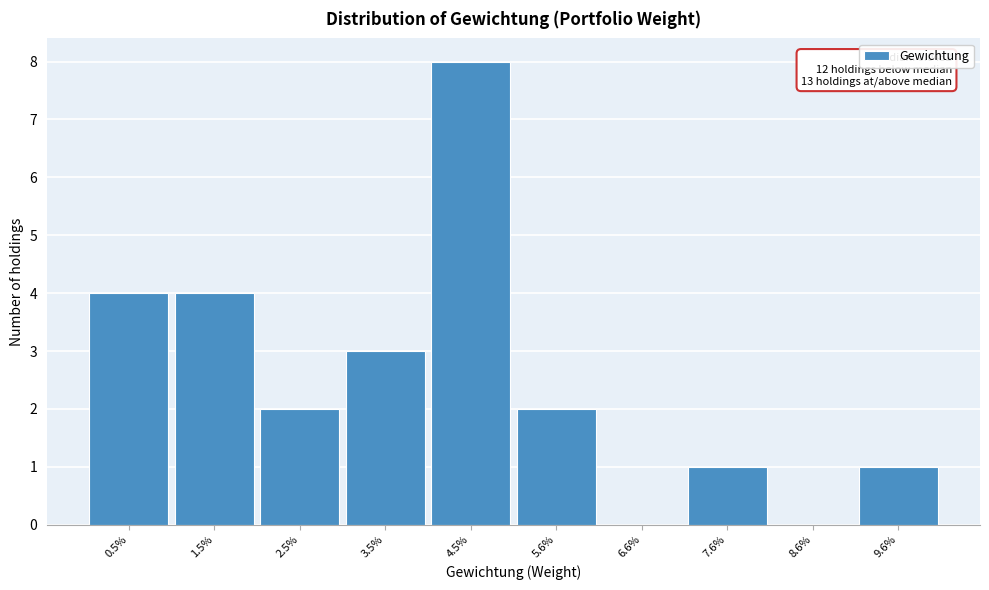

Which label corresponds to the largest value in the chart?

4.5%